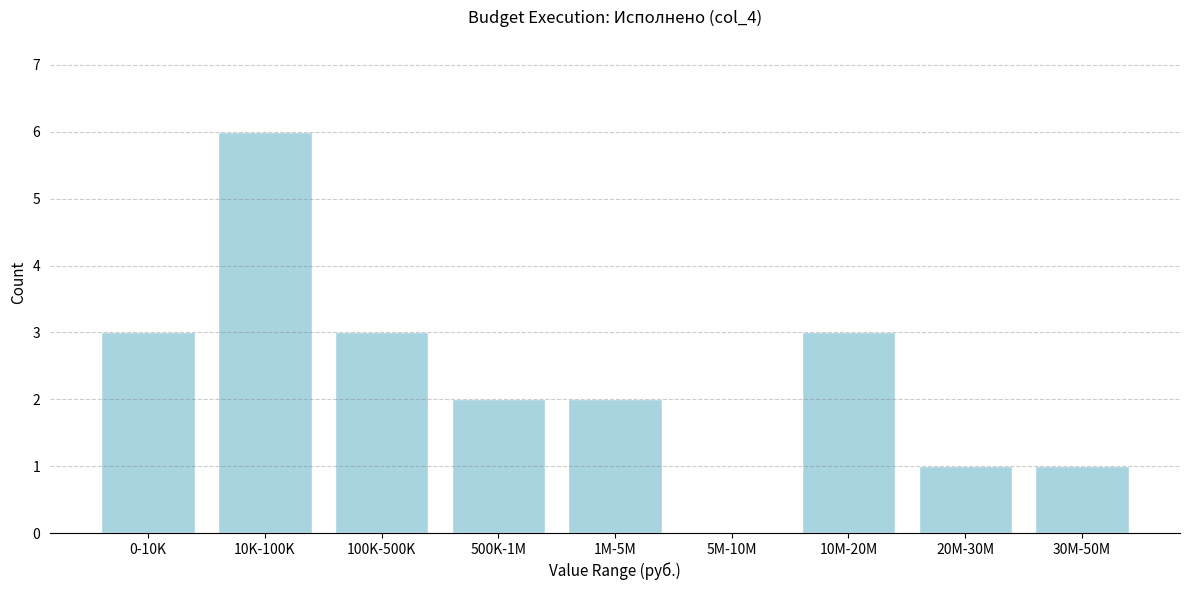

Reading left to right, transcribe all the data shown in this chart.

0-10K=3	10K-100K=6	100K-500K=3	500K-1M=2	1M-5M=2	5M-10M=0	10M-20M=3	20M-30M=1	30M-50M=1